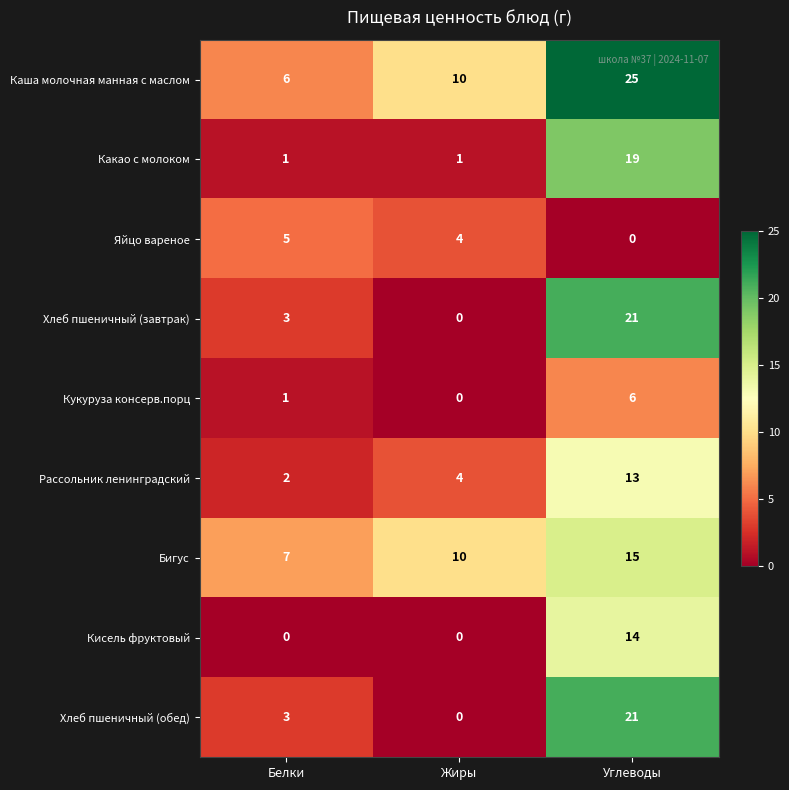

What is the sum of all Хлеб пшеничный (обед) values?

24